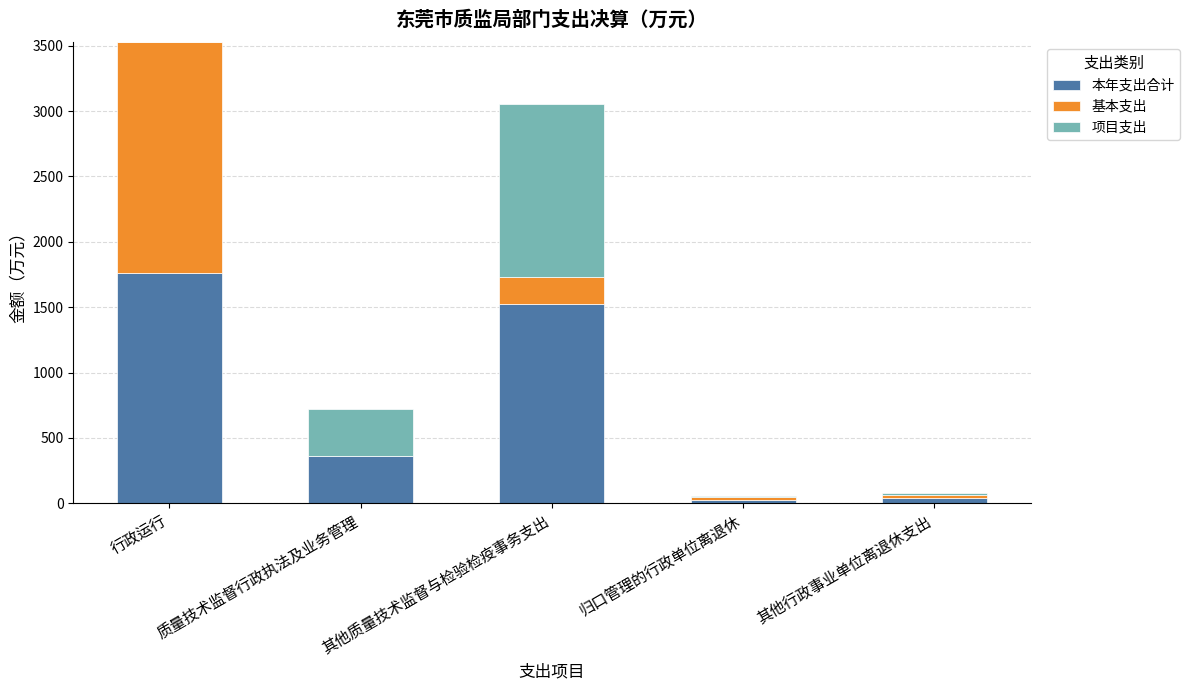

At which category is the sum across all series the highest?

行政运行